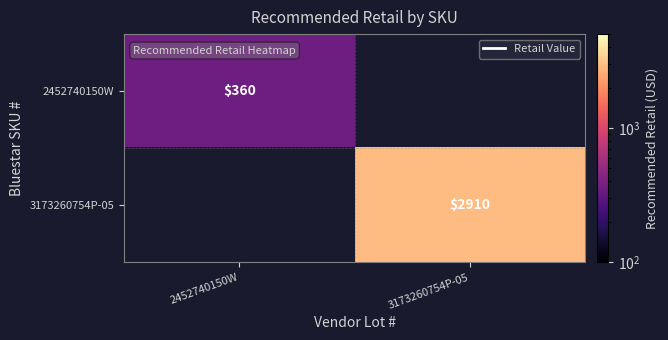

At how many categories does at least one series exceed 2822?

1